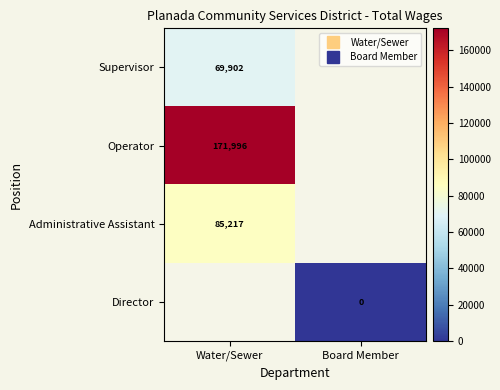

At how many categories does at least one series exceed 21716?

1